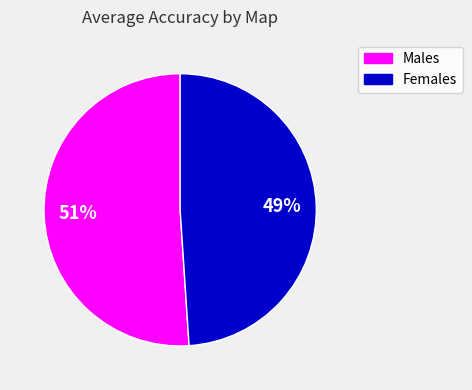

Is there any slice that represents more than half of the pie?

Yes